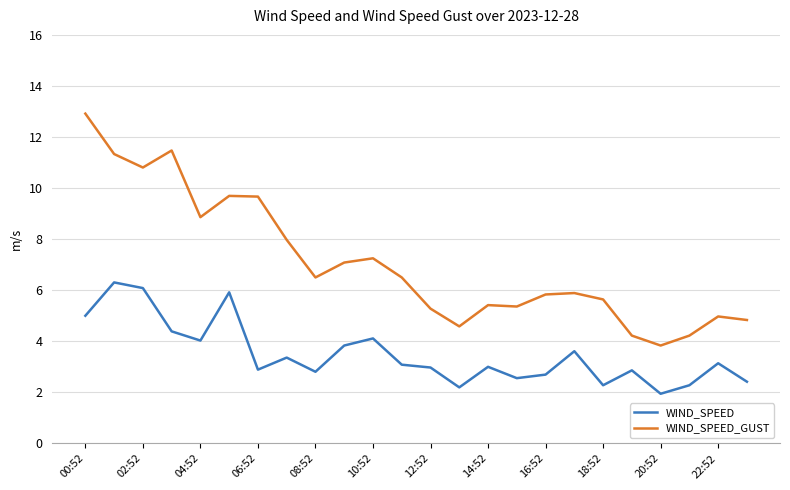

Which series has the largest range (max minus min)?

WIND_SPEED_GUST